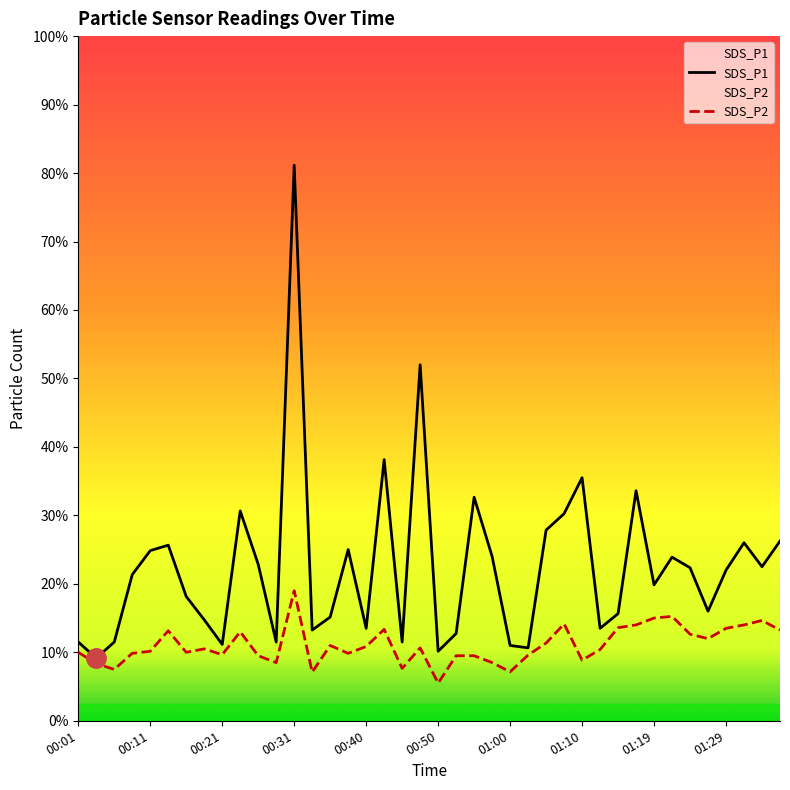

Reading left to right, transcribe all the data shown in this chart.

SDS_P1: 00:01=2.3	00:04=1.8	00:06=2.3	00:09=4.3	00:11=5.0	00:14=5.1	00:16=3.6	00:19=3.0	00:21=2.2	00:23=6.1	00:26=4.6	00:28=2.3	00:31=16.2	00:33=2.6	00:36=3.0	00:38=5.0	00:40=2.7	00:43=7.6	00:45=2.3	00:48=10.4	00:50=2.0	00:53=2.5	00:55=6.5	00:57=4.8	01:00=2.2	01:02=2.1	01:05=5.6	01:07=6.0	01:10=7.1	01:12=2.7	01:15=3.1	01:17=6.7	01:19=4.0	01:22=4.8	01:24=4.5	01:27=3.2	01:29=4.4	01:32=5.2	01:34=4.5	01:37=5.2
SDS_P2: 00:01=2.0	00:04=1.7	00:06=1.5	00:09=2.0	00:11=2.0	00:14=2.6	00:16=2.0	00:19=2.1	00:21=1.9	00:23=2.6	00:26=1.9	00:28=1.7	00:31=3.8	00:33=1.4	00:36=2.2	00:38=2.0	00:40=2.2	00:43=2.7	00:45=1.5	00:48=2.1	00:50=1.1	00:53=1.9	00:55=1.9	00:57=1.7	01:00=1.4	01:02=1.9	01:05=2.3	01:07=2.8	01:10=1.8	01:12=2.1	01:15=2.7	01:17=2.8	01:19=3.0	01:22=3.0	01:24=2.5	01:27=2.4	01:29=2.7	01:32=2.8	01:34=2.9	01:37=2.6